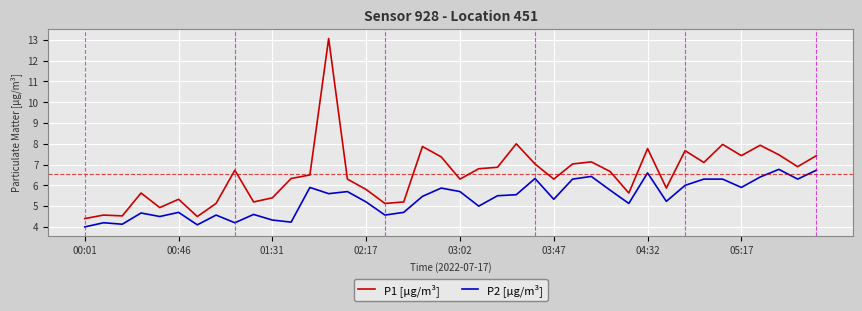

Which series has the largest total across all categories?

P1 [µg/m³]